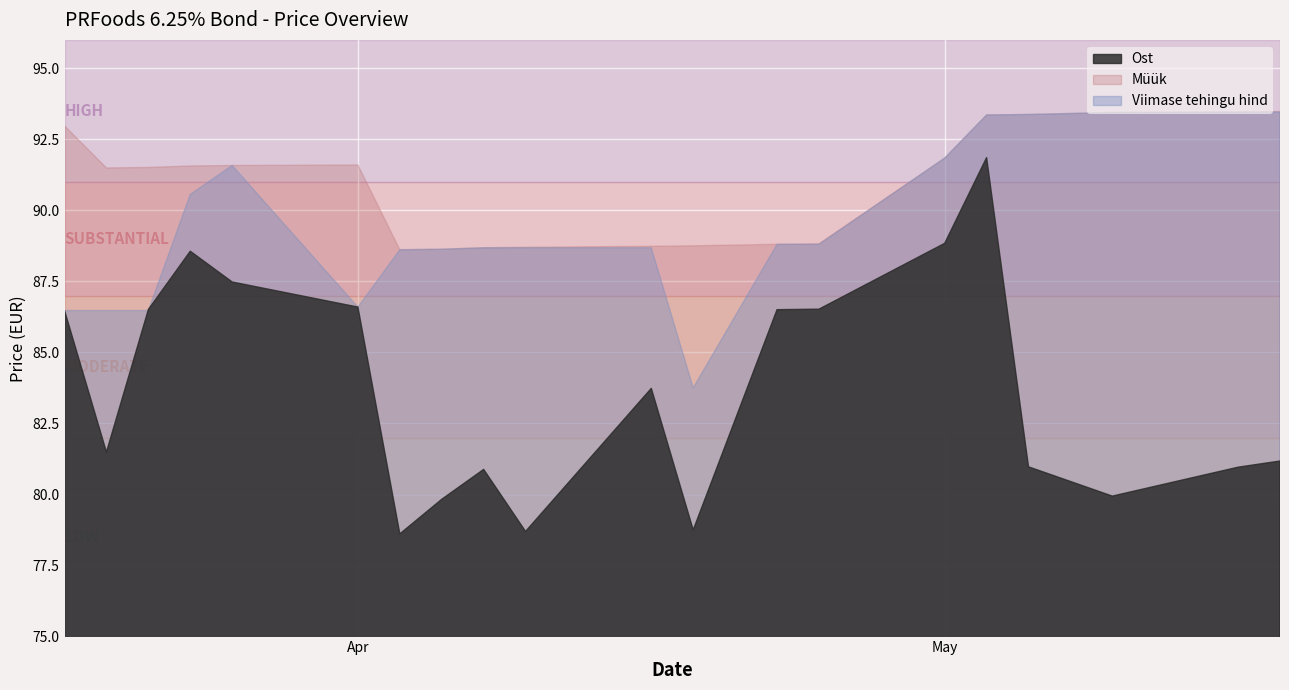

What are all the series names shown in the legend?

Ost, Müük, Viimase tehingu hind